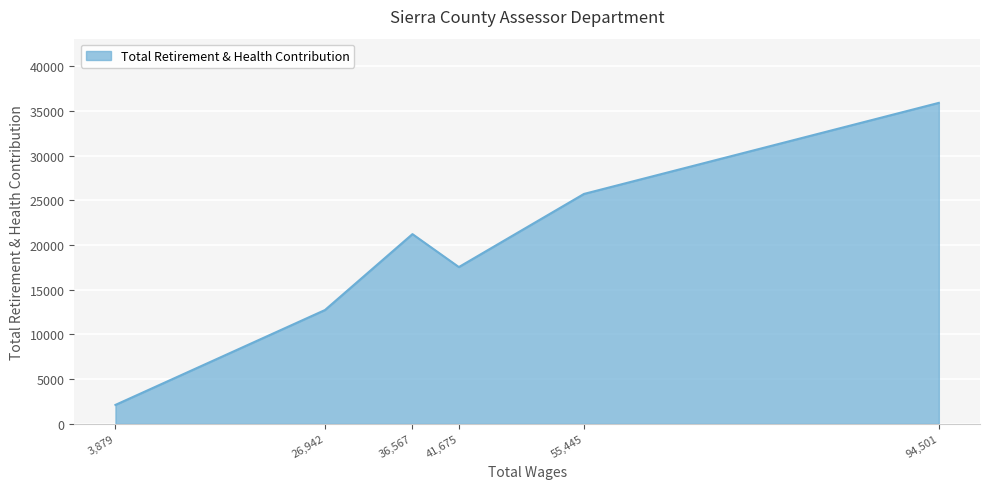

How many interior local peaks (higher than both neighbors) does the data have?

1